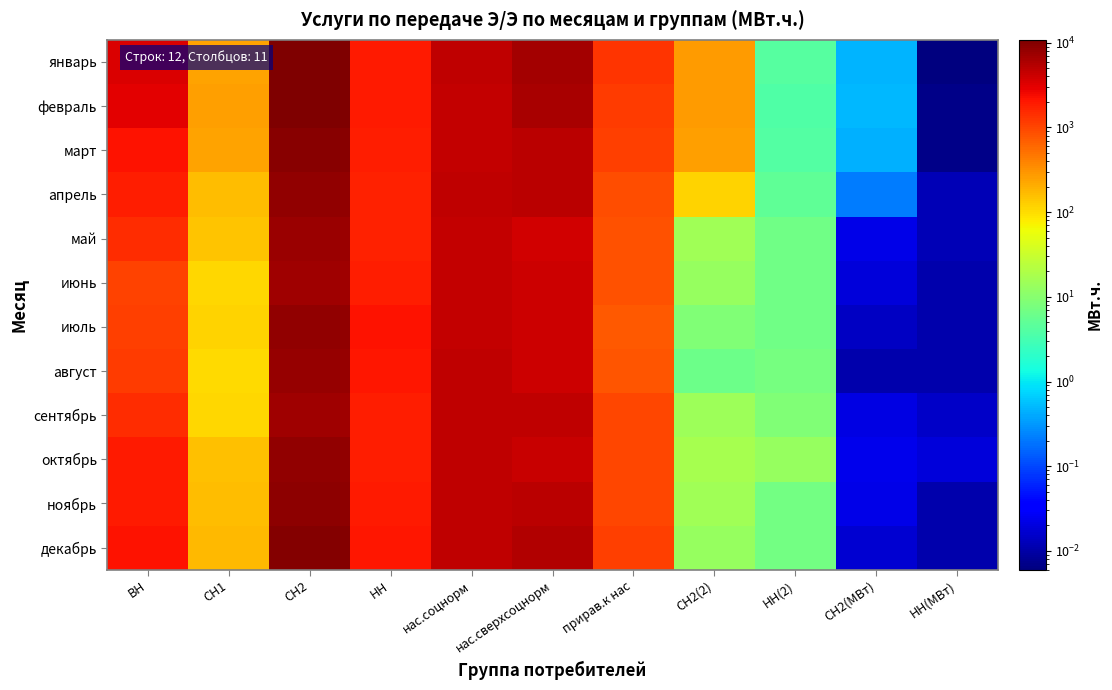

Rank the series by their maximum value, from highest to lowest.

февраль, январь, декабрь, март, ноябрь, апрель, октябрь, июль, август, май, июнь, сентябрь